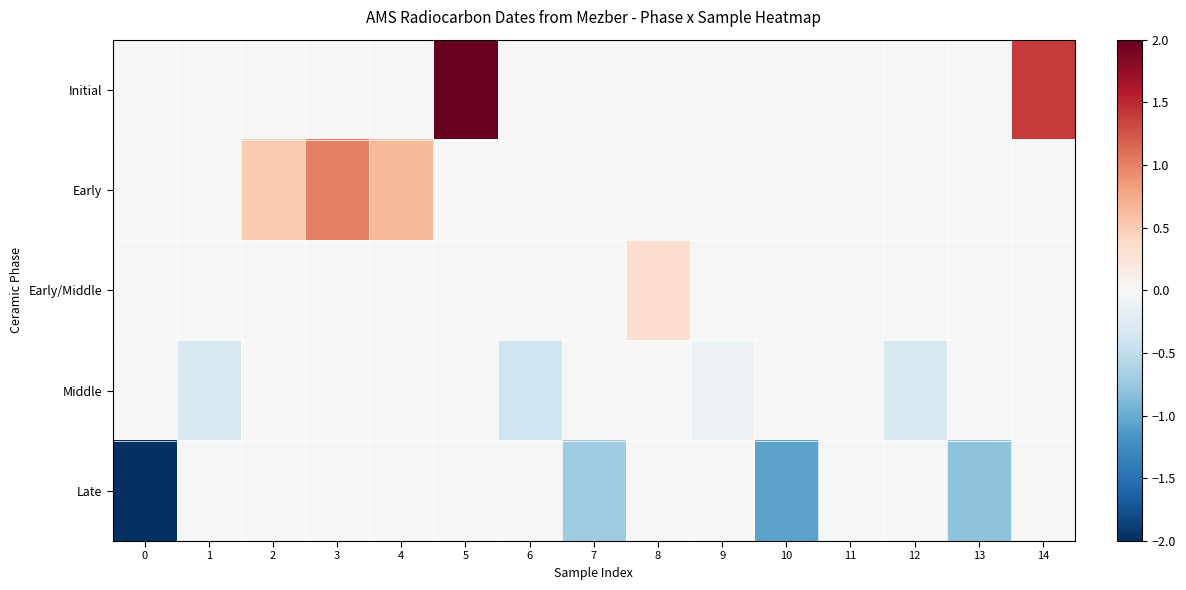

At which category is the sum across all series the highest?

5